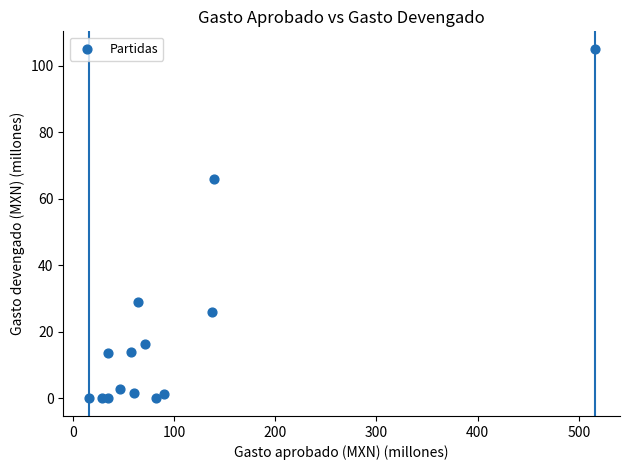

What Y value in the scatter plot is closest to 52?

65.9